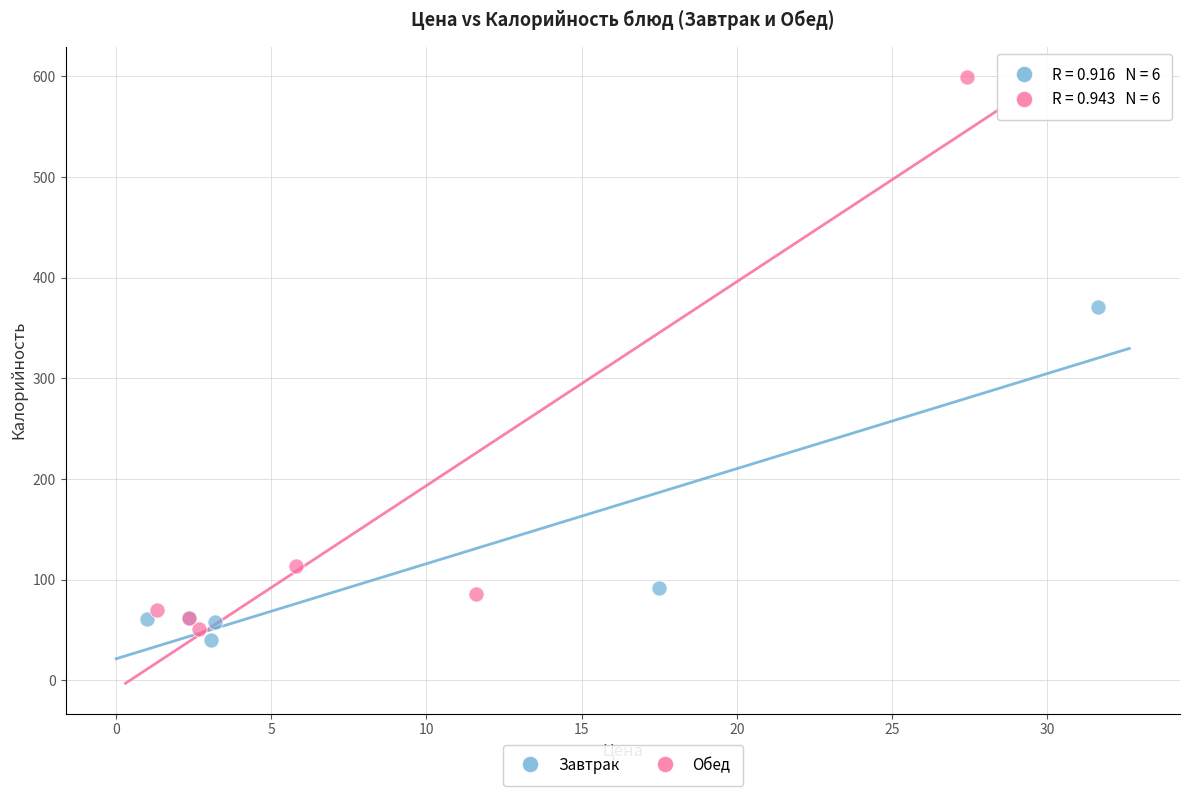

Which series contains the lowest Y value?

Завтрак